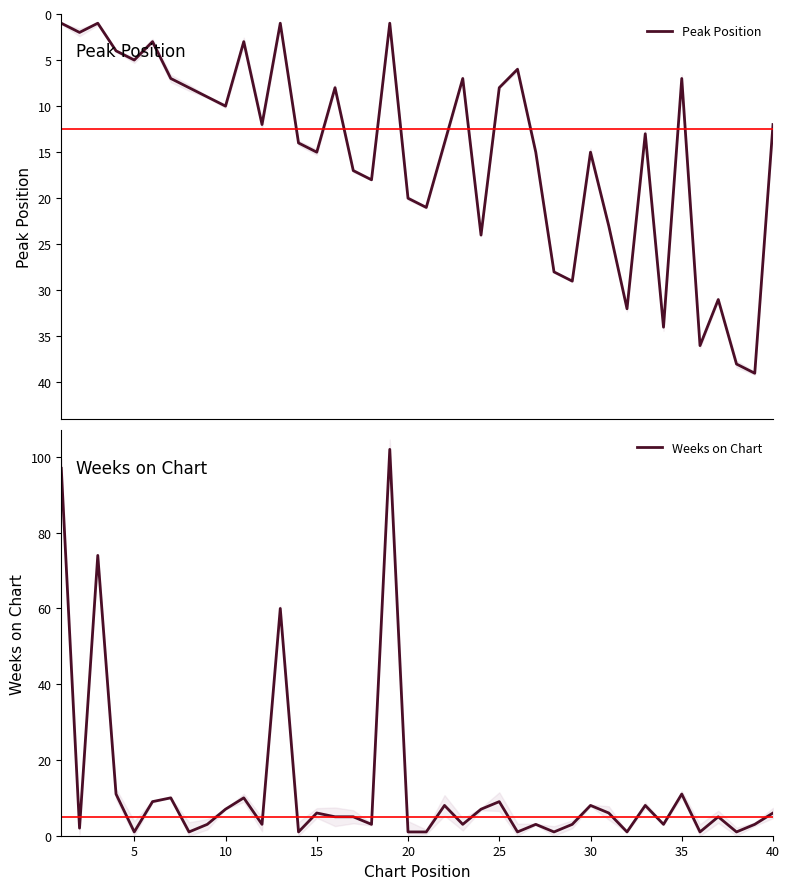

At how many categories does at least one series exceed 19?

16